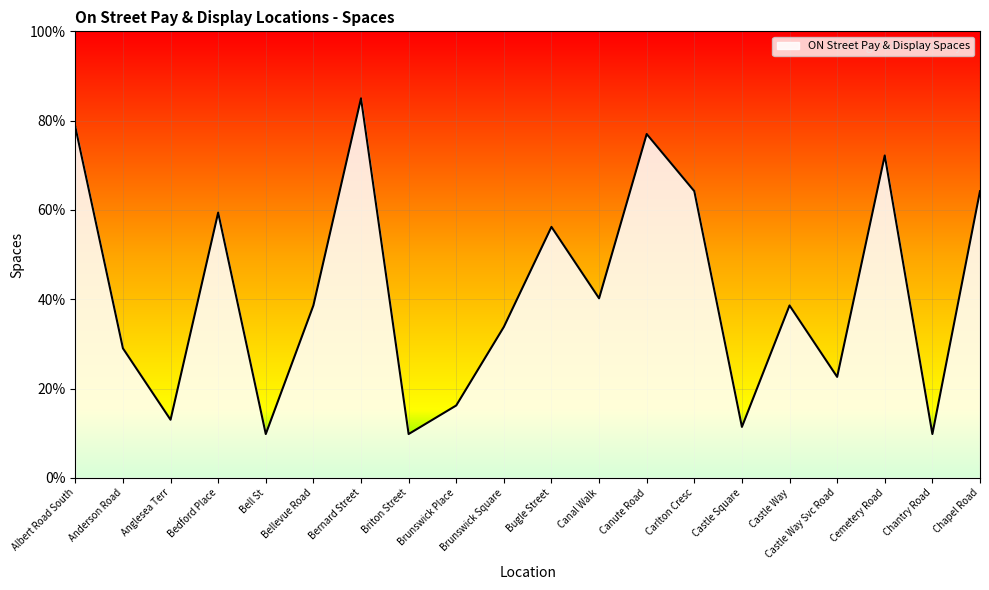

What value does the data have at Bugle Street?

56.2